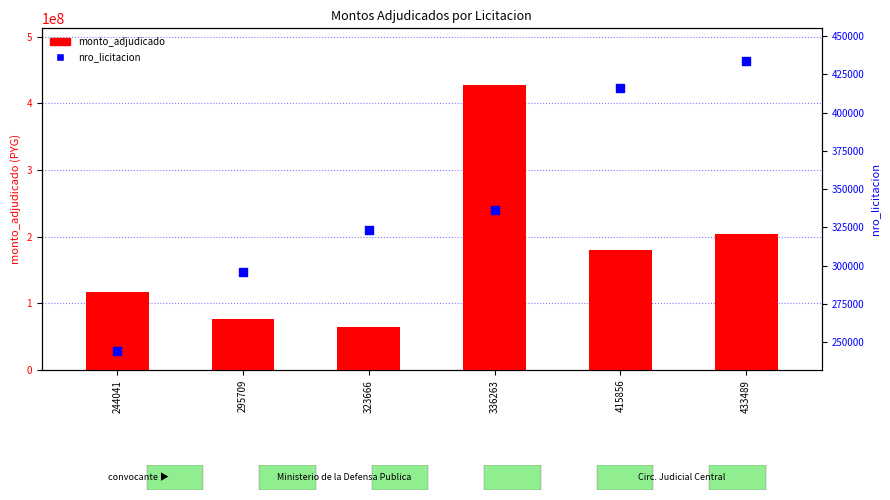

At which category is the sum across all series the highest?

336263